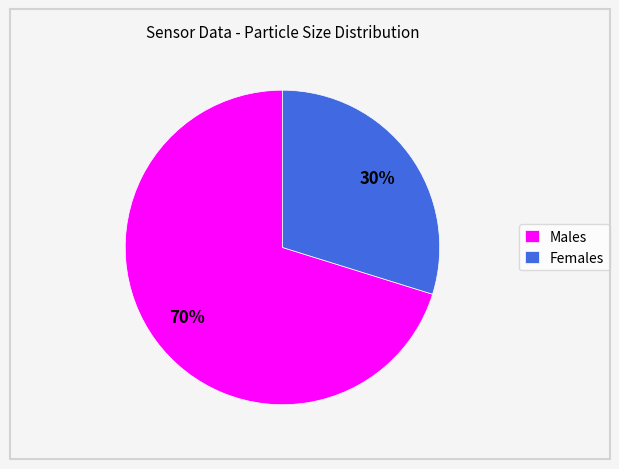

To the nearest percent, what percentage of the pie is Females?

30%